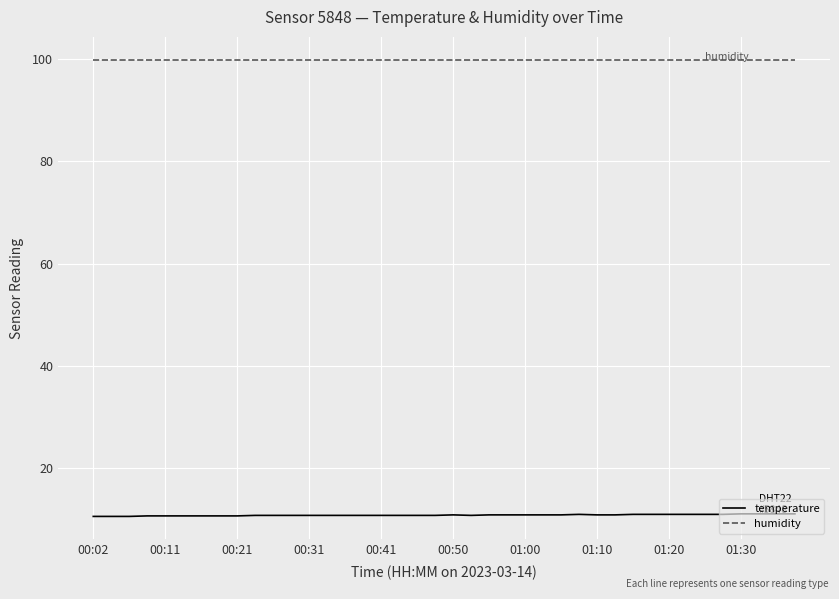

What is the minimum value shown in the chart?

10.5